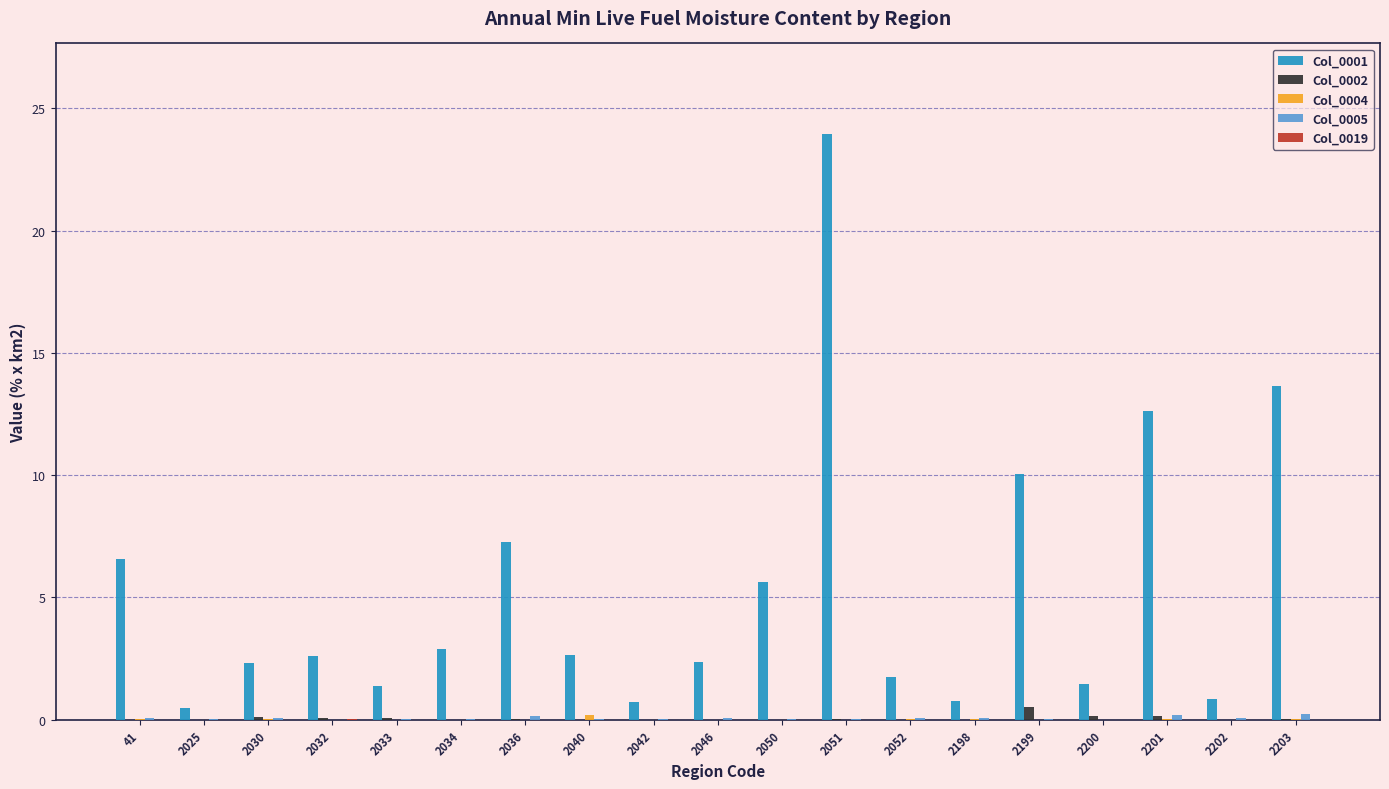

What is the sum of all Col_0001 values?

100.0